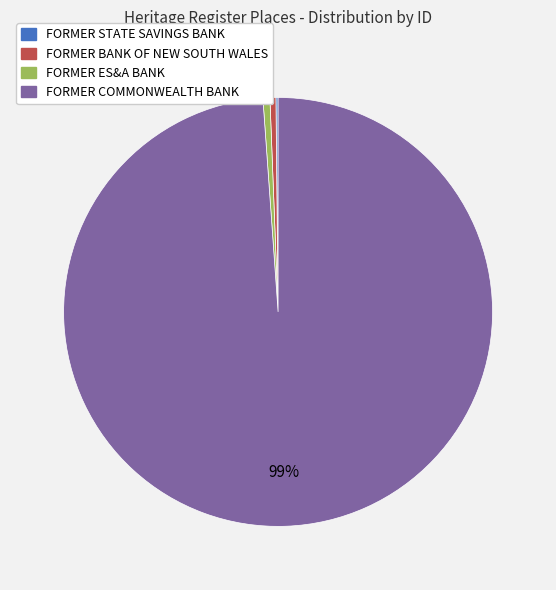

Which slice represents more than half of the pie?

FORMER COMMONWEALTH BANK